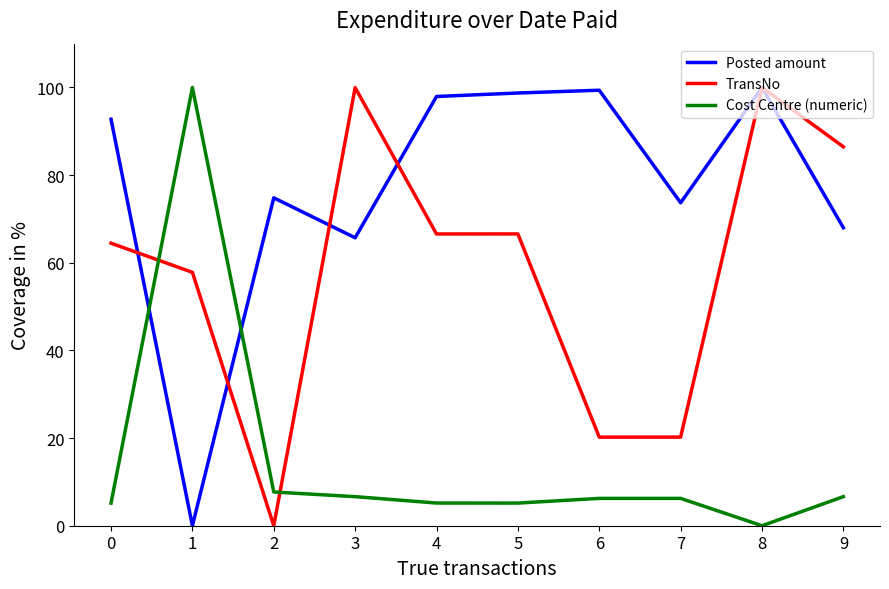

How many times do Posted amount and Cost Centre (numeric) cross each other?

2